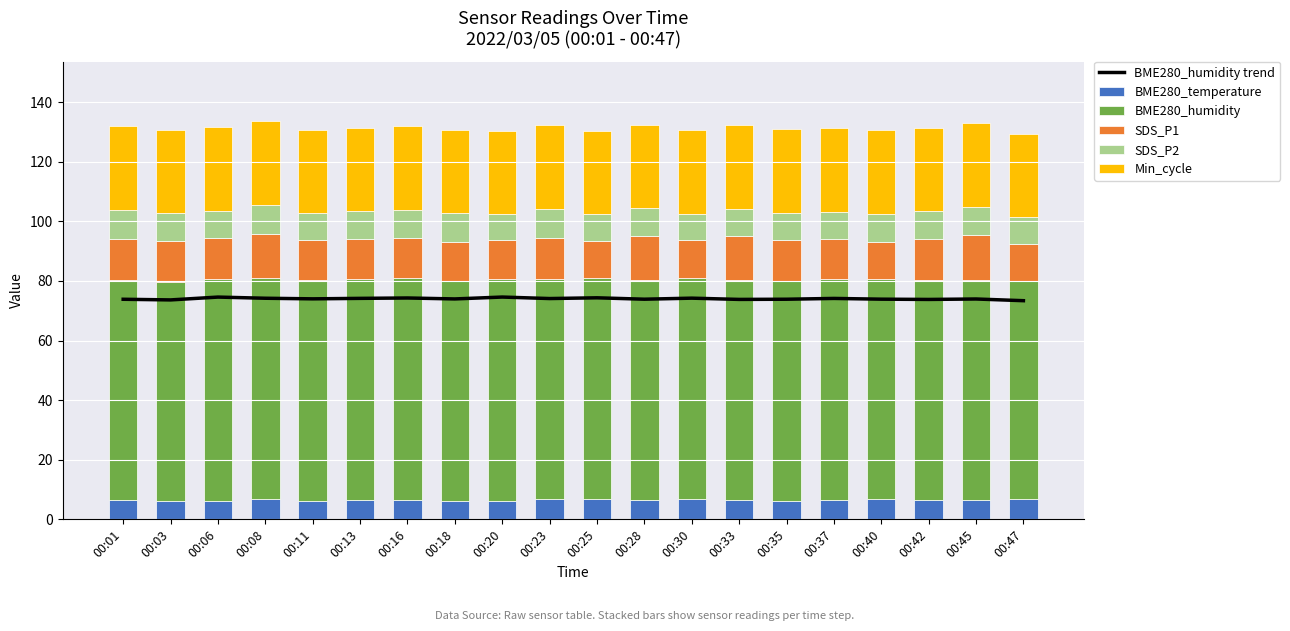

What are all the series names shown in the legend?

BME280_humidity trend, BME280_temperature, BME280_humidity, SDS_P1, SDS_P2, Min_cycle